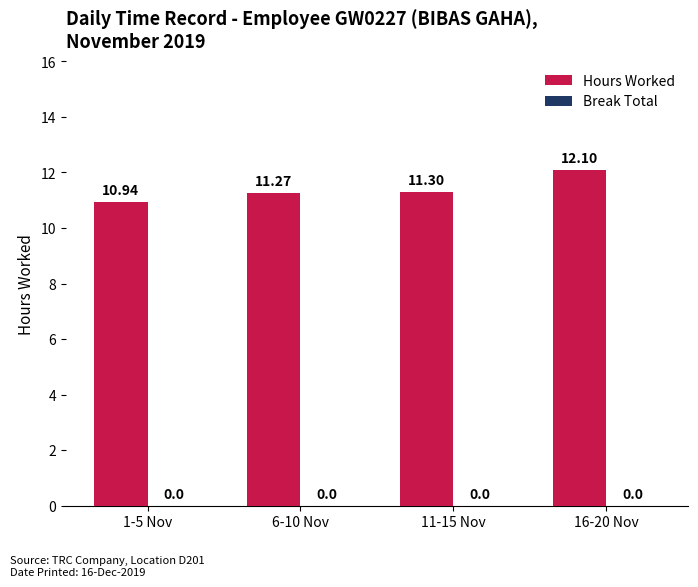

Approximately how many times larger is the value at 1-5 Nov compared to 6-10 Nov?

1.0